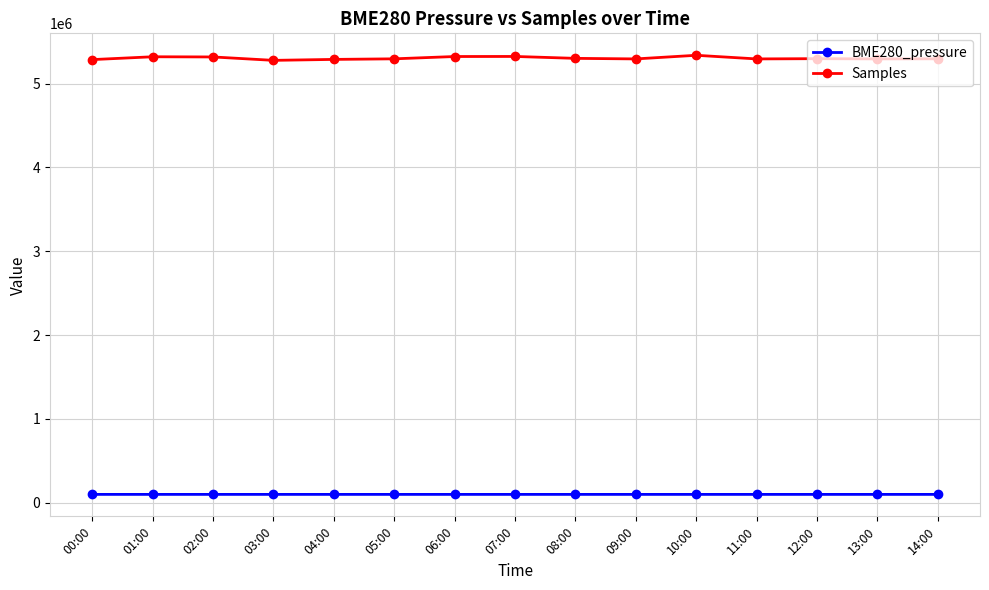

Rank the series by their average value, from highest to lowest.

Samples, BME280_pressure